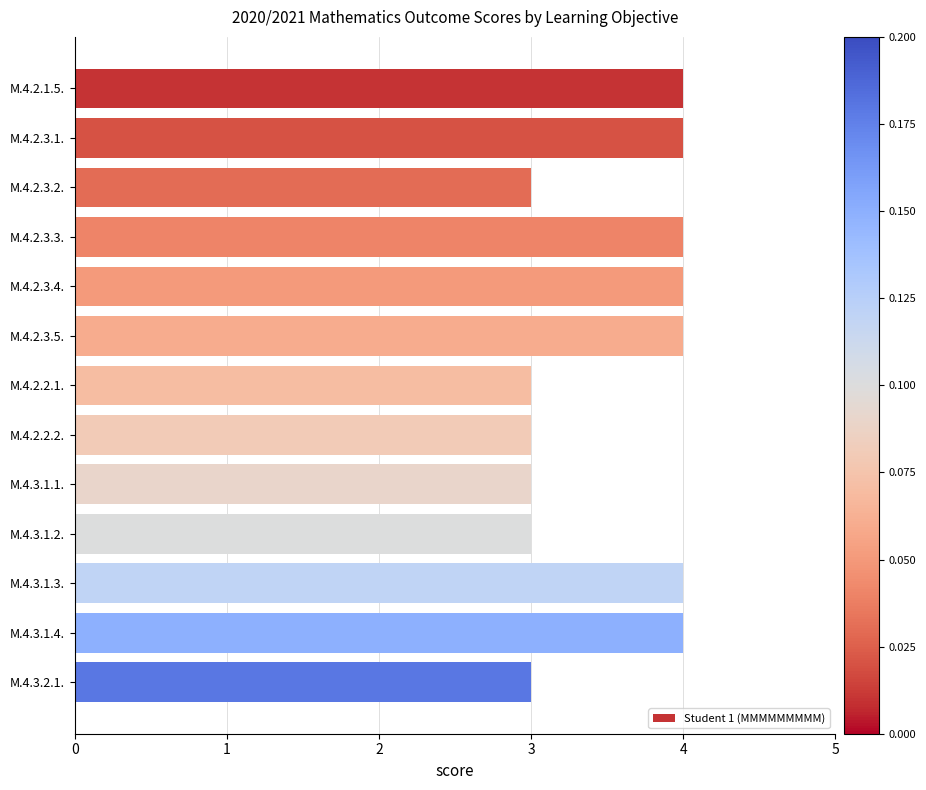

What is the maximum value shown in the chart?

4